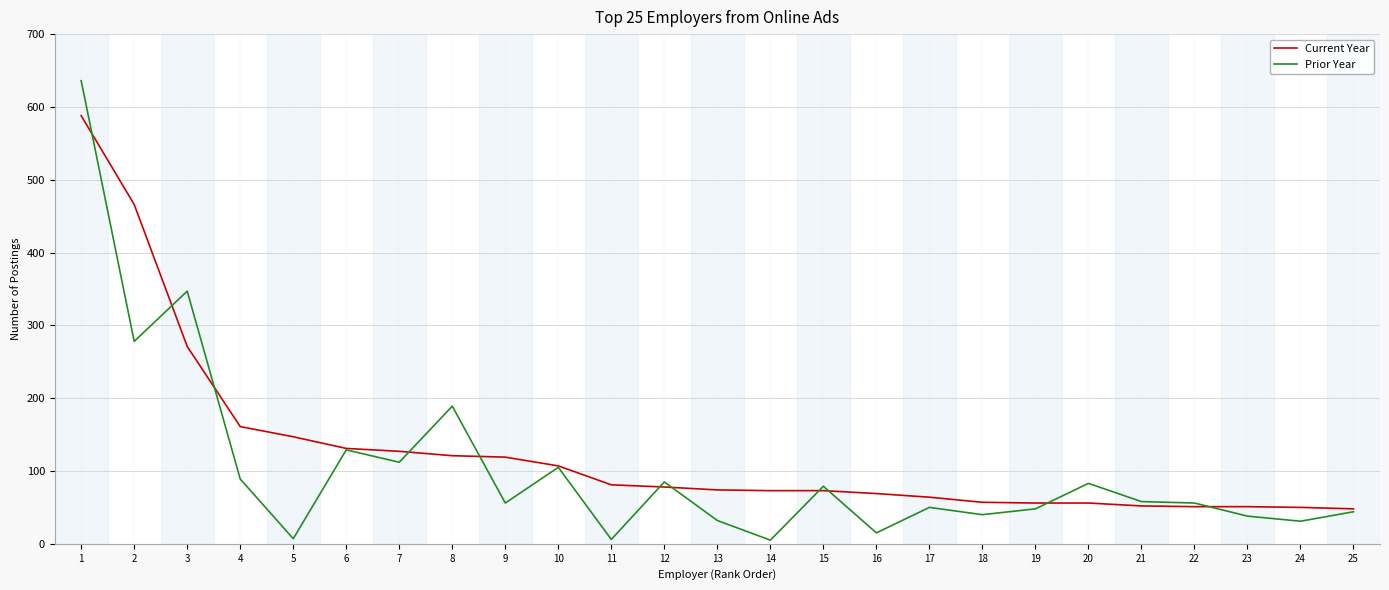

Which series changed the most between 10 and 15?

Current Year